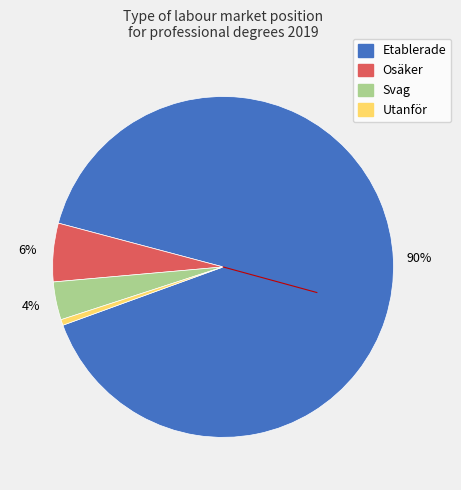

To the nearest percent, what is the average slice percentage?

25%